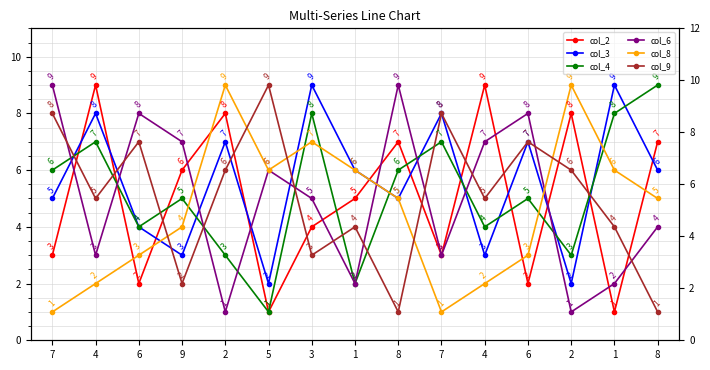

The col_4 series shows 7 at 7. True or false?

True